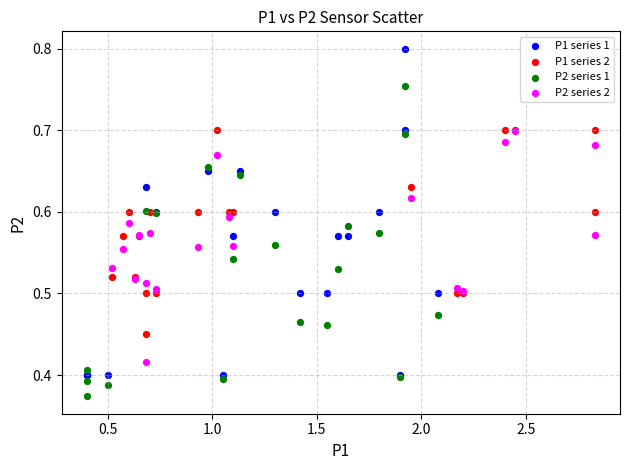

Which series has the widest spread of Y values?

P1 series 1